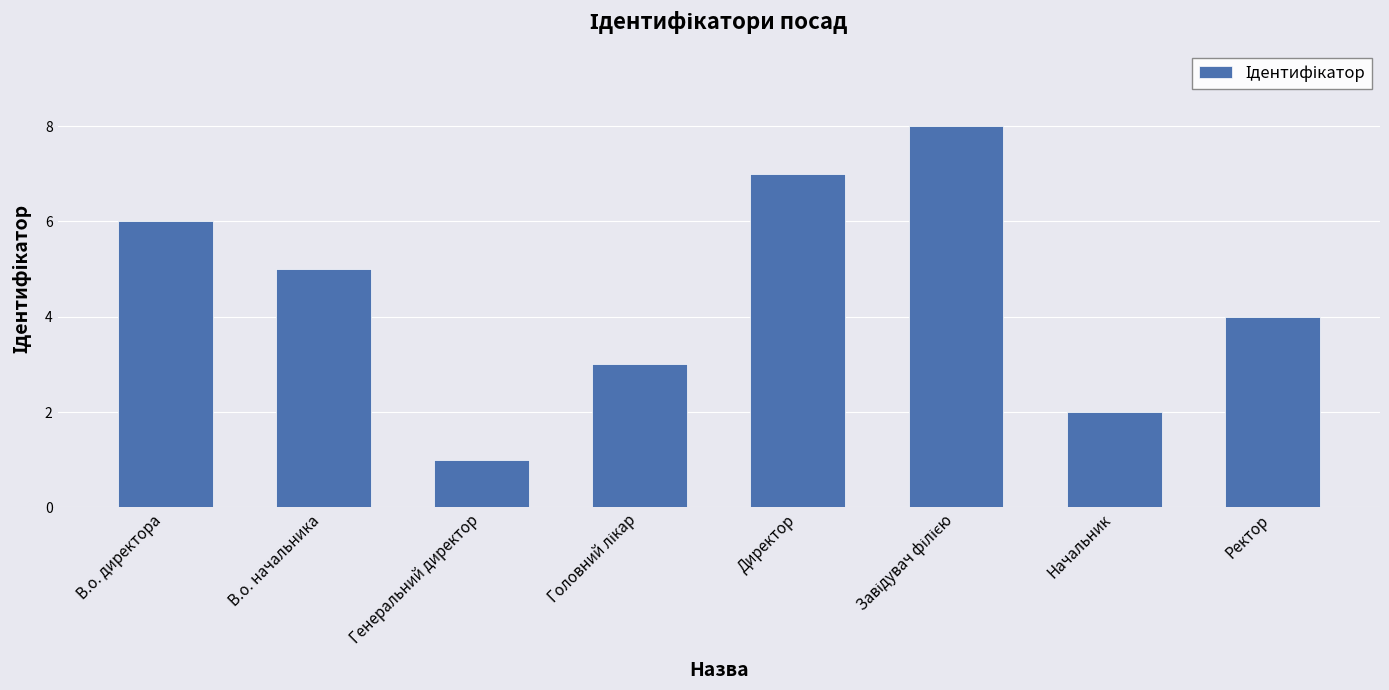

What is the label of the 2nd bar from the left?

В.о. начальника